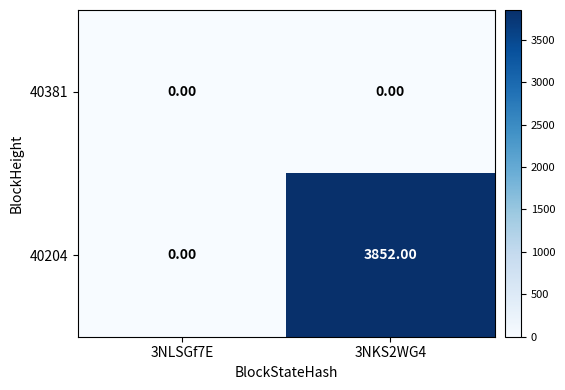

What is the spread (max minus min) of values at 3NKS2WG4?

3852